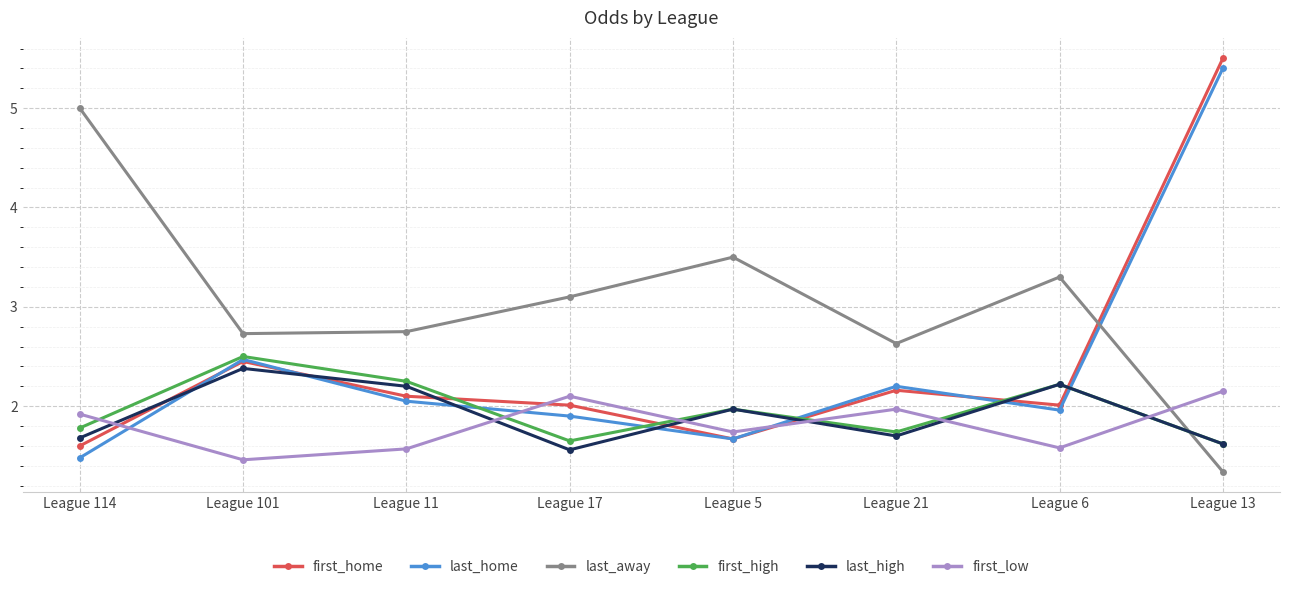

At which label does first_home reach its peak?

League 13